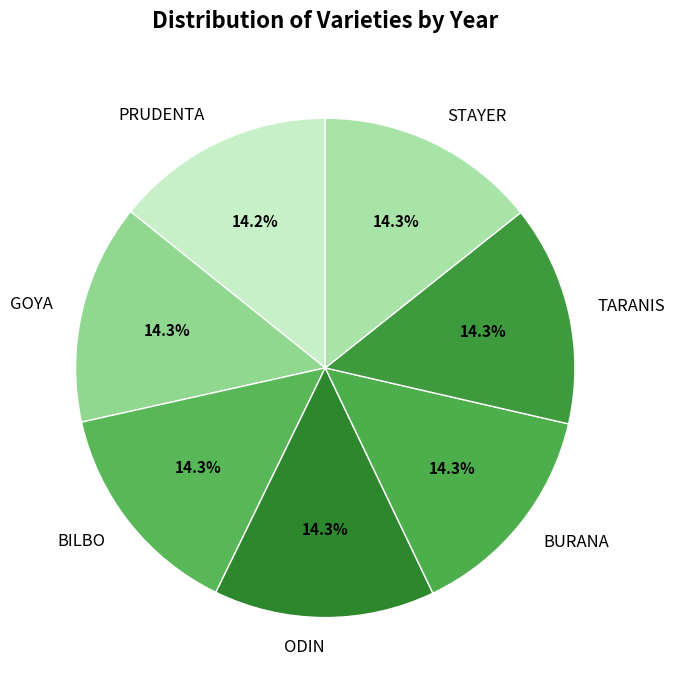

The STAYER slice represents 1% of the pie. True or false?

False